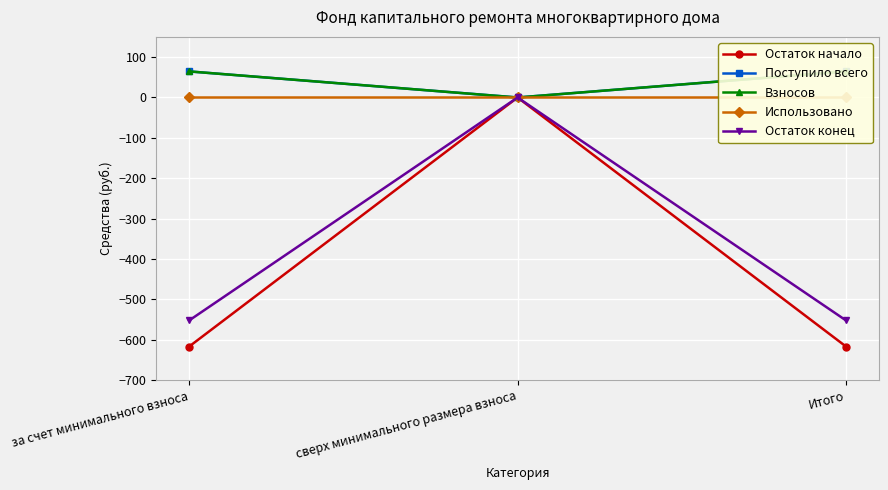

Does the chart display data point markers on the line(s)?

Yes